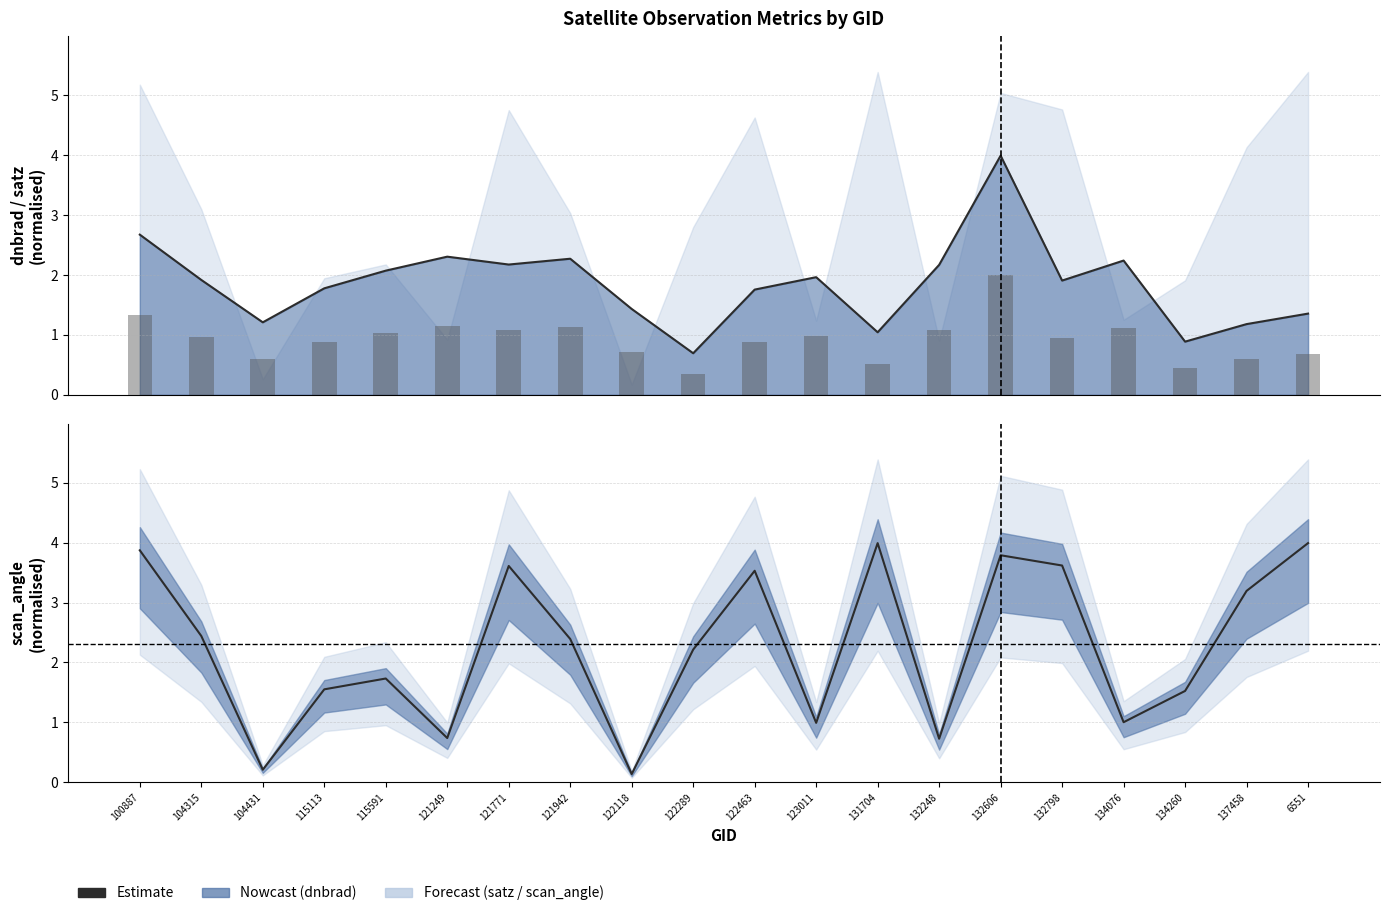

What position from the left is 132798?

16